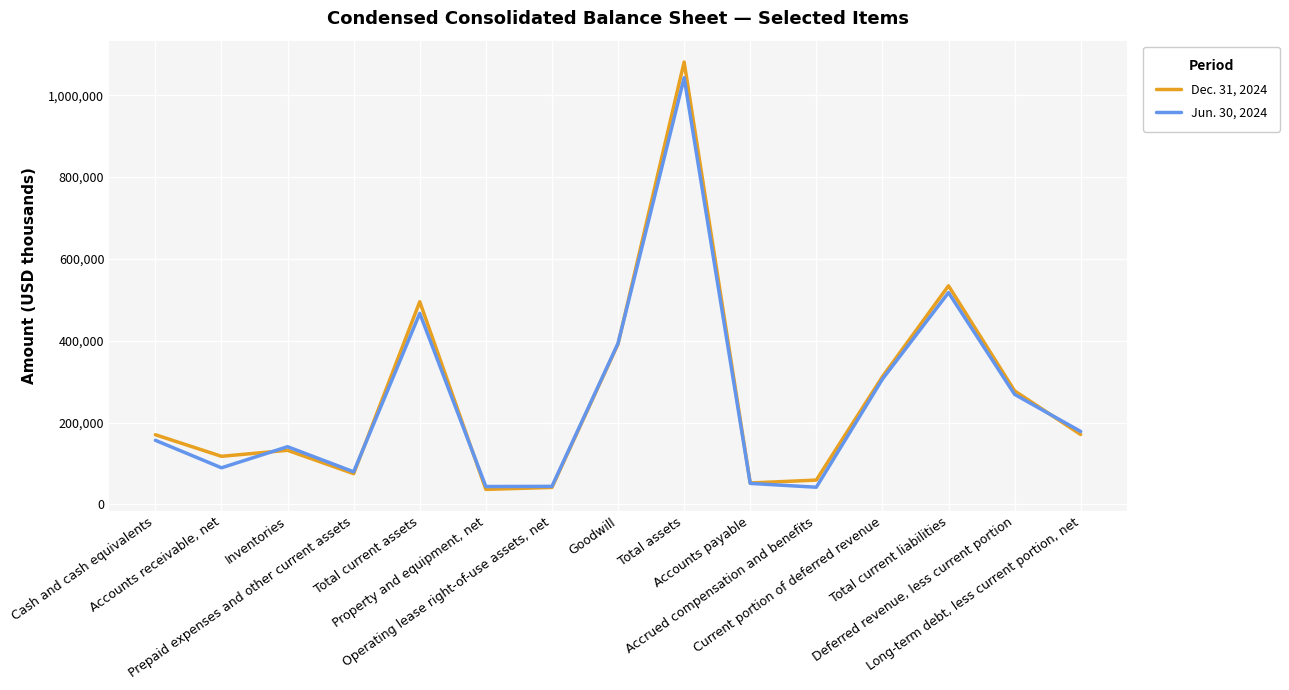

Is this an area chart (filled region under the line)?

No